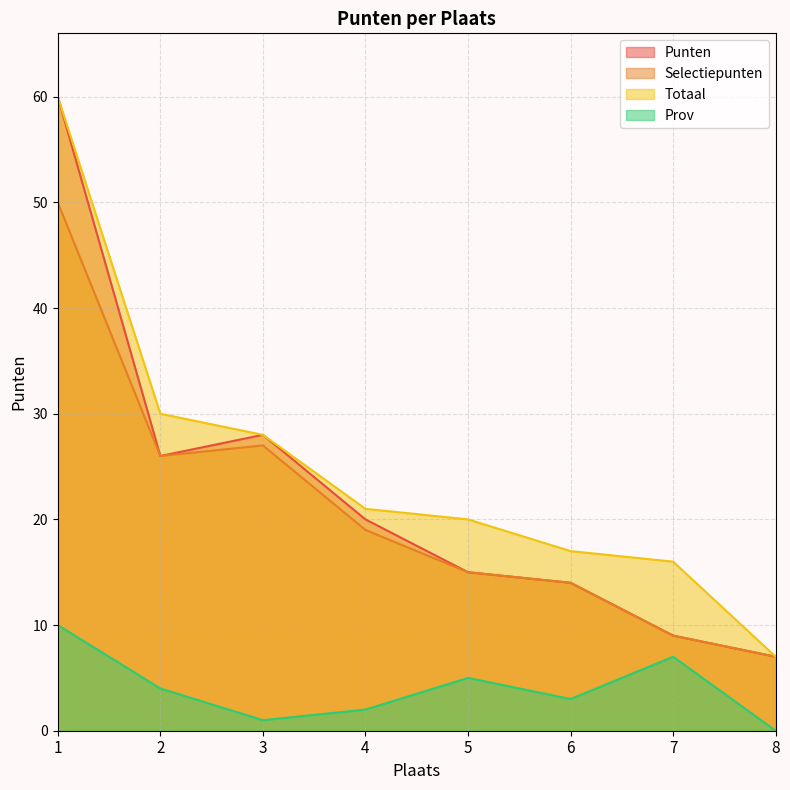

Reading left to right, extract all data points from this chart.

Punten: 1=60	2=26	3=28	4=20	5=15	6=14	7=9	8=7
Selectiepunten: 1=50	2=26	3=27	4=19	5=15	6=14	7=9	8=7
Totaal: 1=60	2=30	3=28	4=21	5=20	6=17	7=16	8=7
Prov: 1=10	2=4	3=1	4=2	5=5	6=3	7=7	8=0